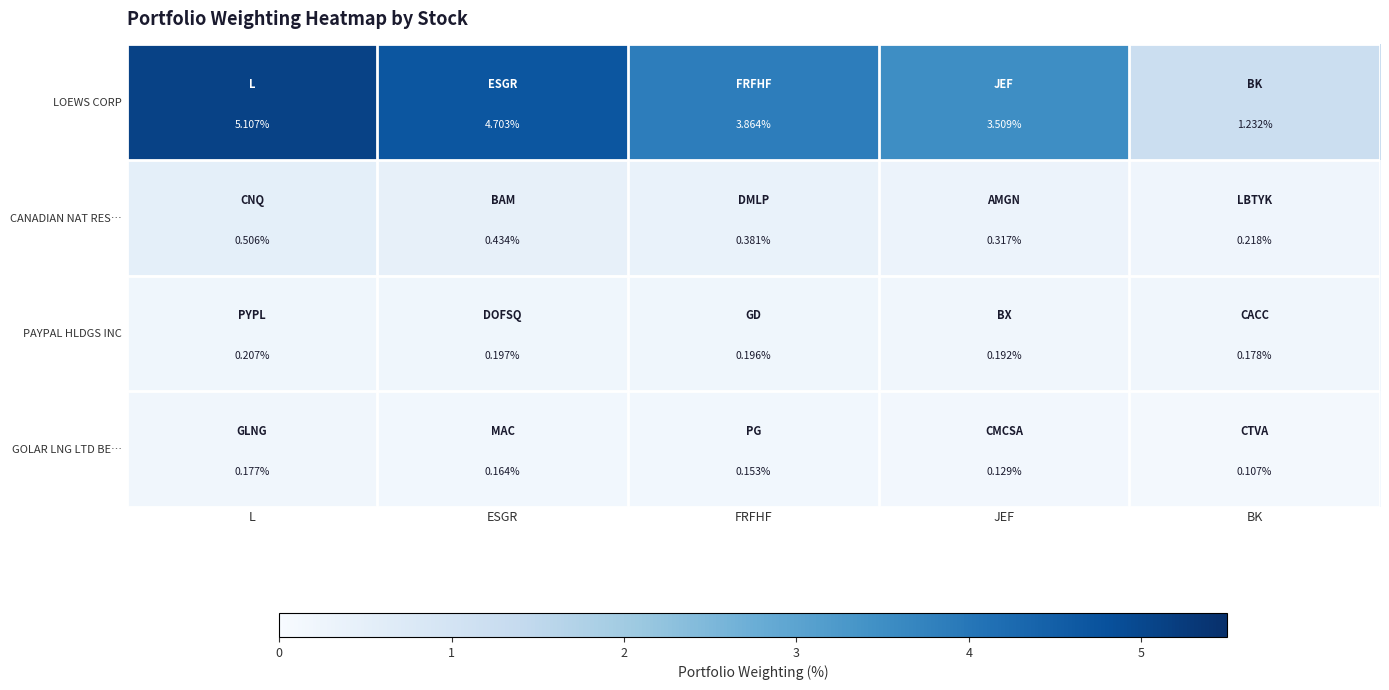

At how many categories does at least one series exceed 2?

4